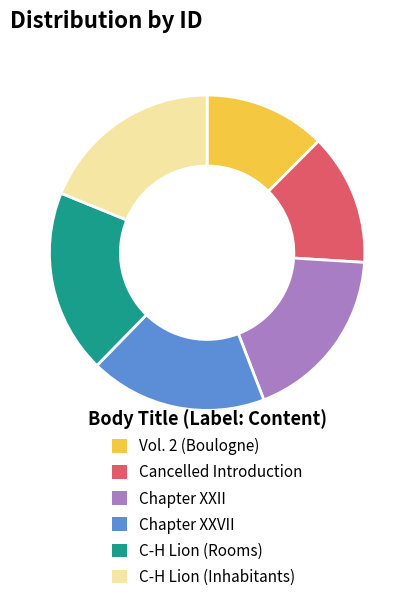

True or false: Cancelled Introduction accounts for 24% of the total.

False